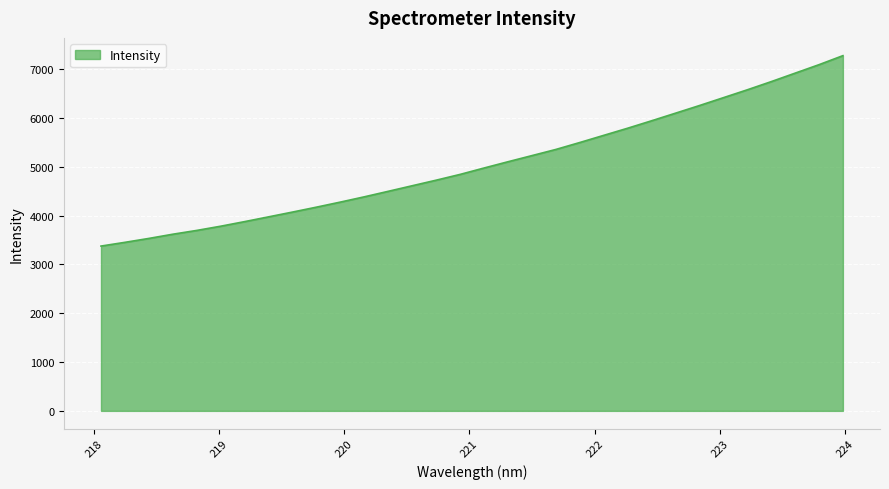

How many lines are shown in the chart?

1